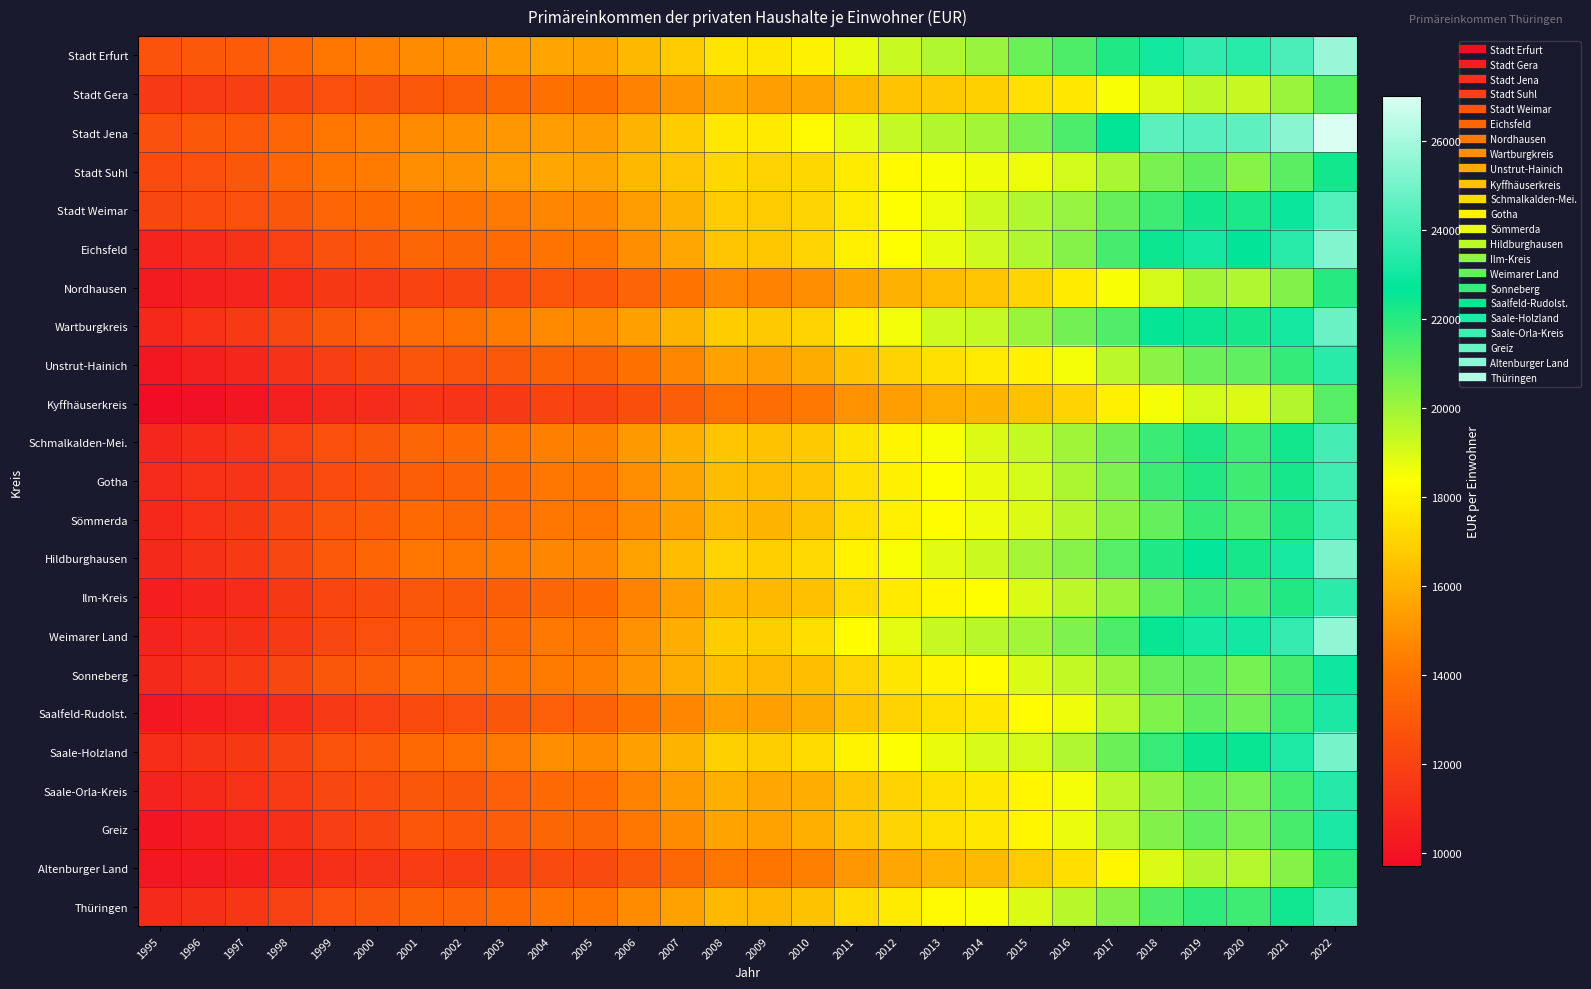

How many categories are shown in the chart?

28